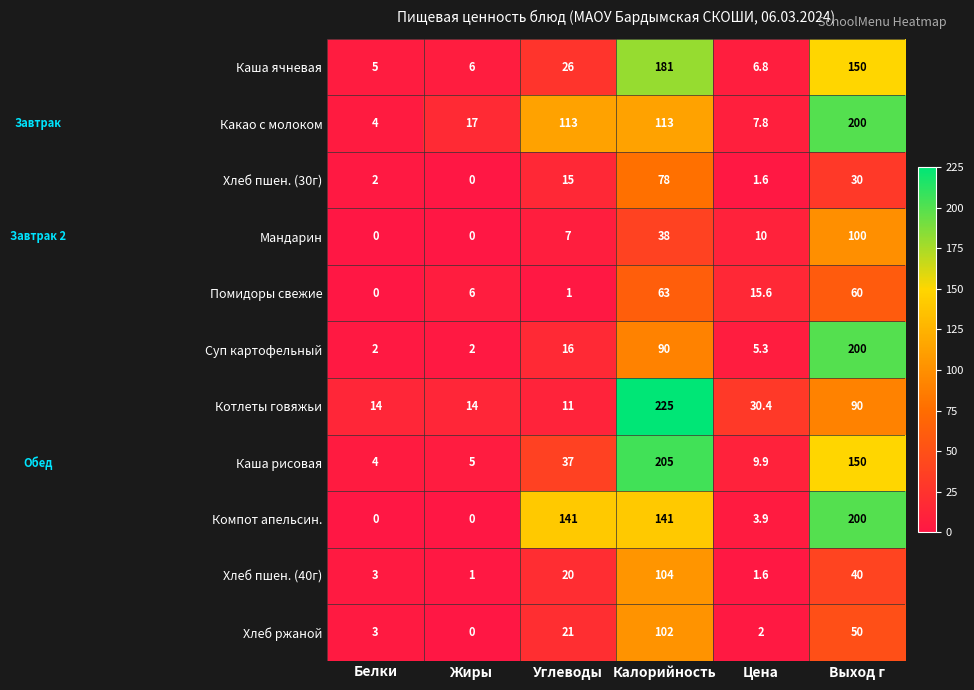

True or false: Суп картофельный has a value of 90.0 at Калорийность.

True